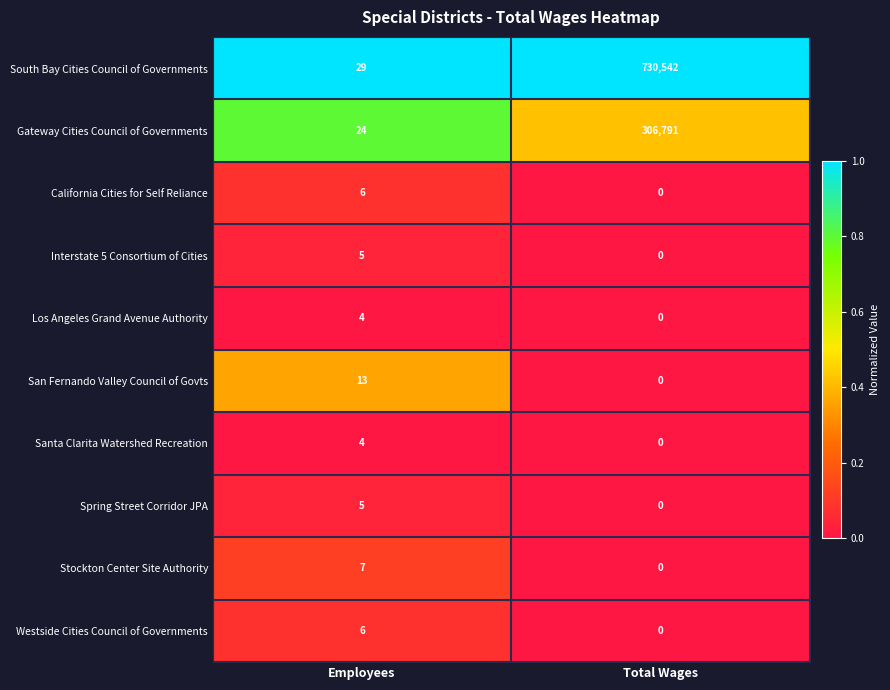

At how many categories does at least one series exceed 0?

2